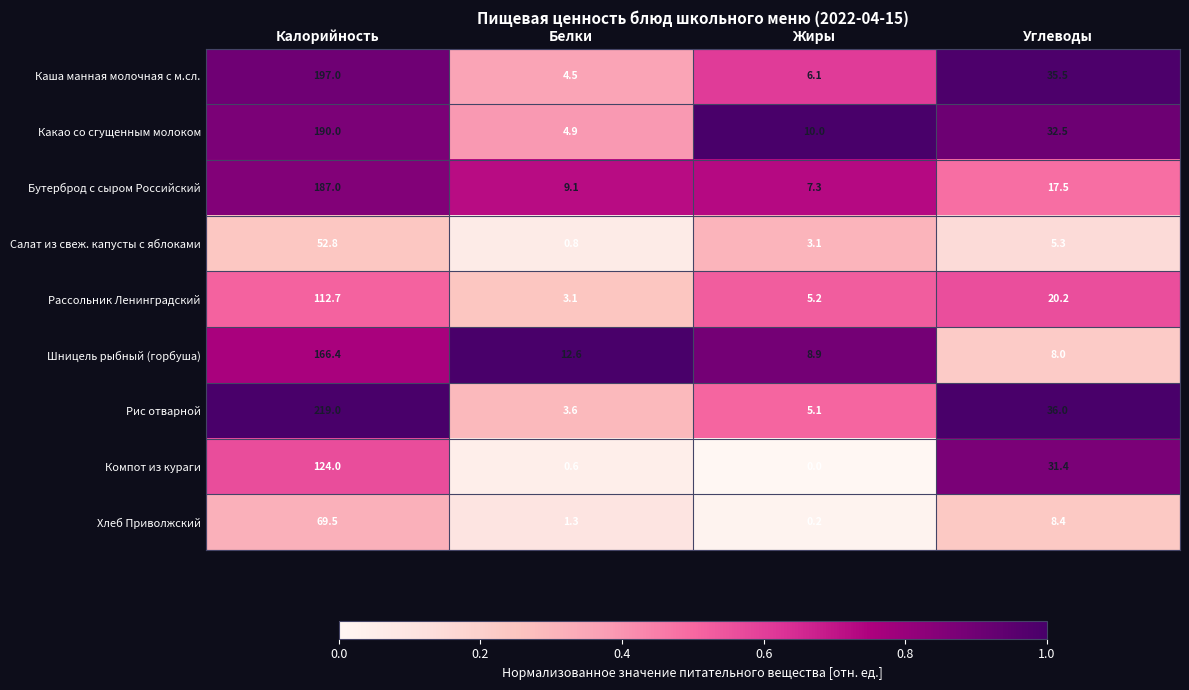

What is the greatest value displayed?

219.0